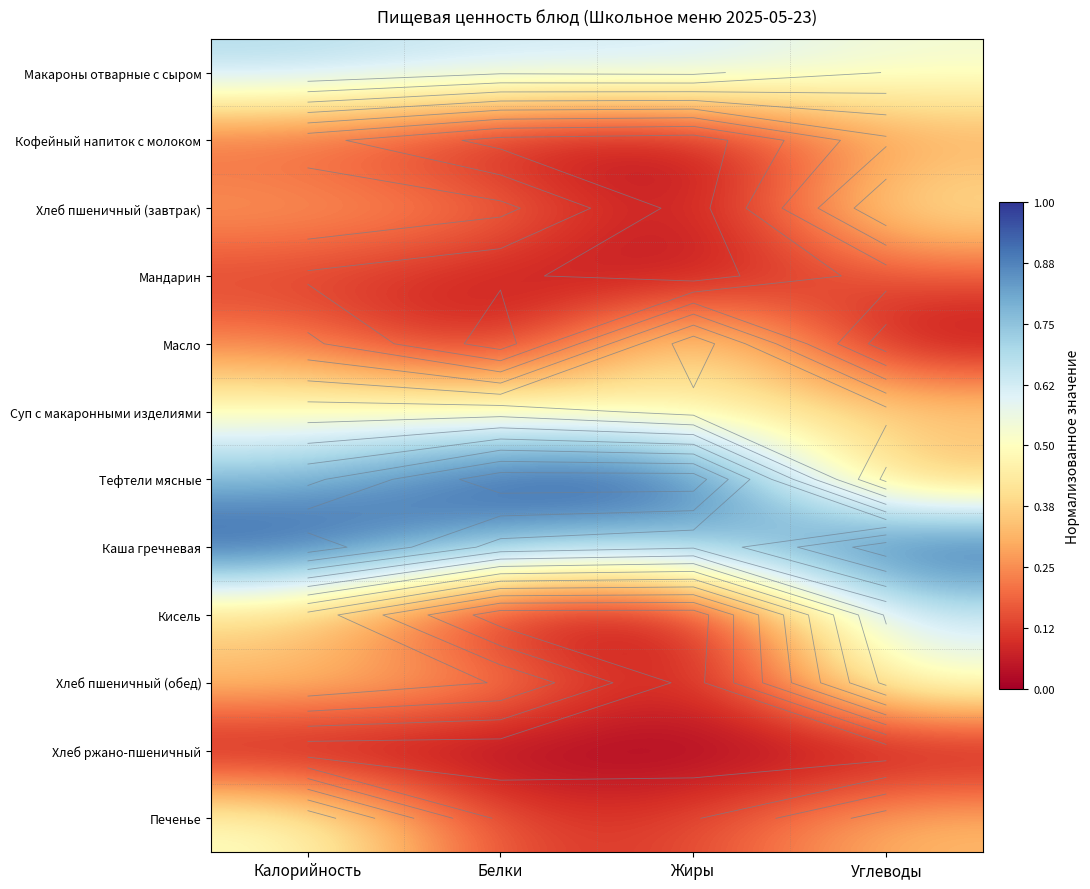

Is the value of Каша гречневая at Углеводы greater than the value of Тефтели мясные at Углеводы?

Yes